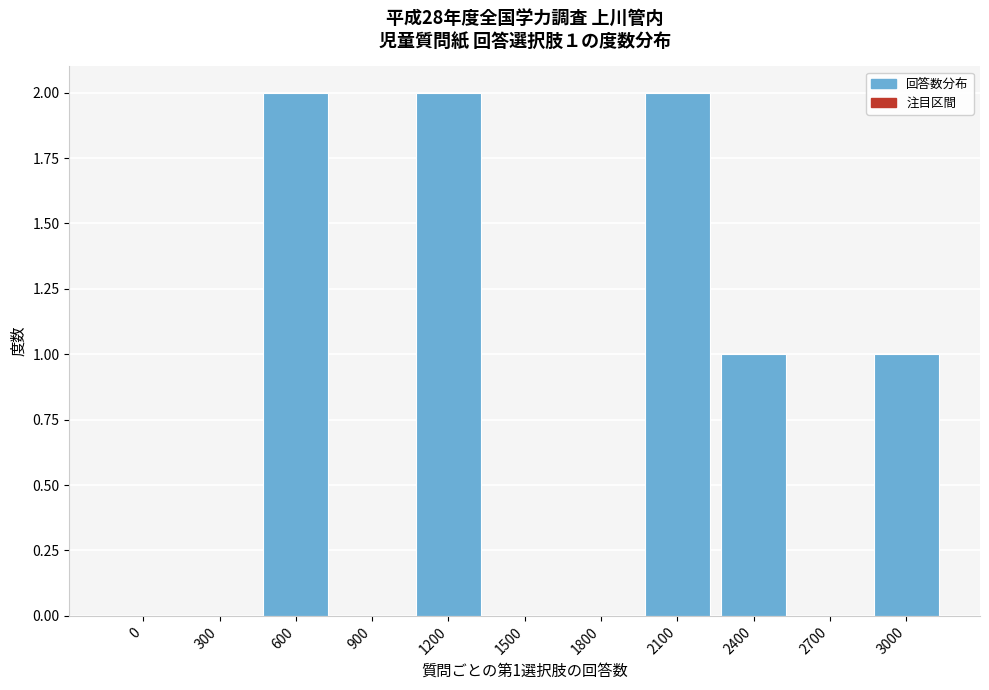

Reading left to right, list all the values displayed in this chart.

0=0	300=0	600=2	900=0	1200=2	1500=0	1800=0	2100=2	2400=1	2700=0	3000=1